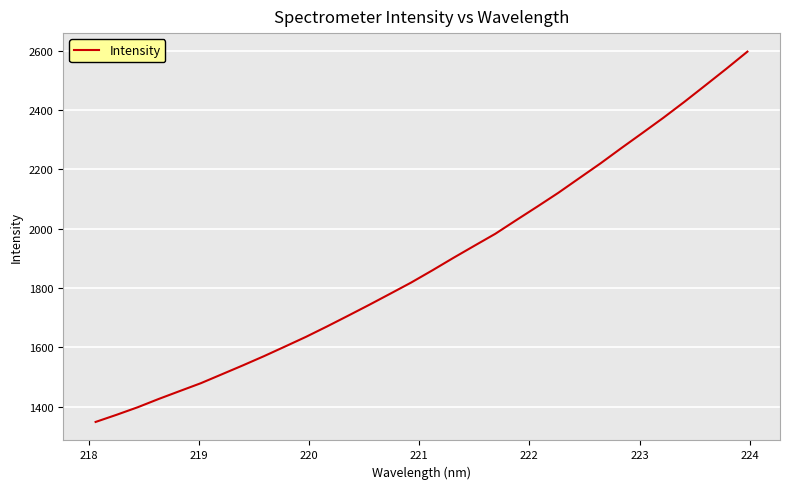

What is the difference between the maximum and minimum values?

1248.7